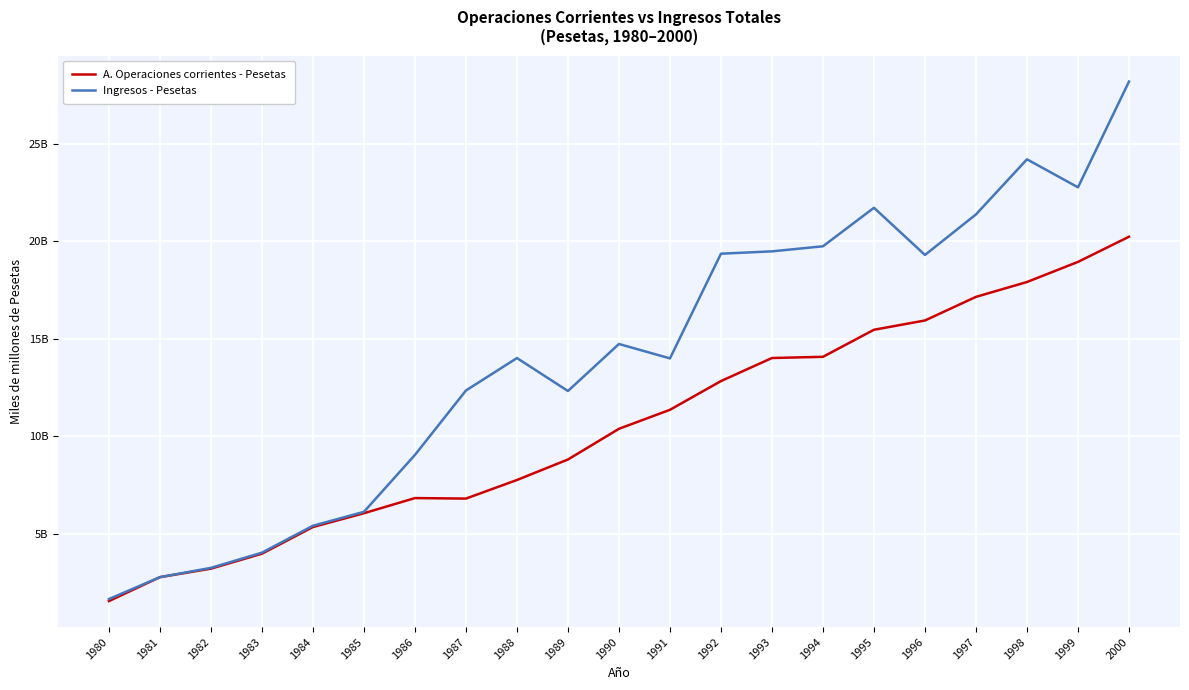

List the series in order of their peak value, lowest first.

A. Operaciones corrientes - Pesetas, Ingresos - Pesetas